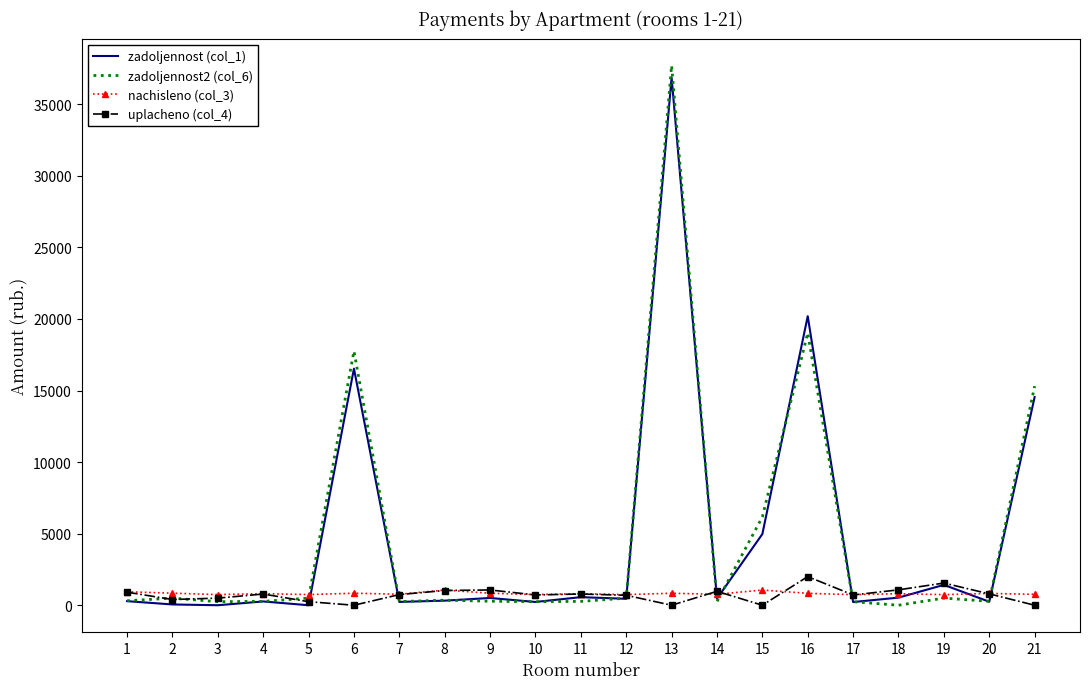

At which category is the sum across all series the highest?

13